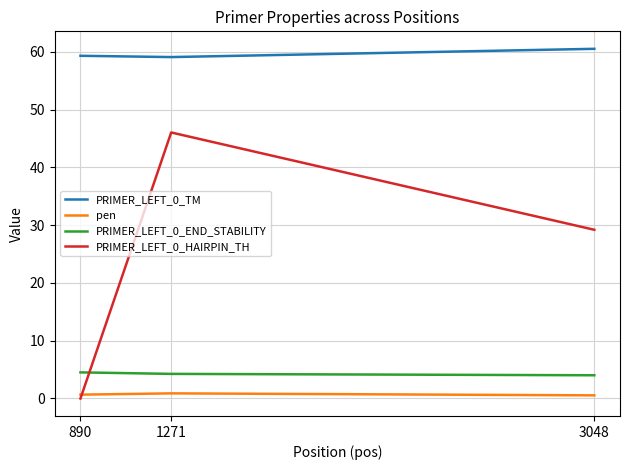

What is the minimum value for pen?

0.5